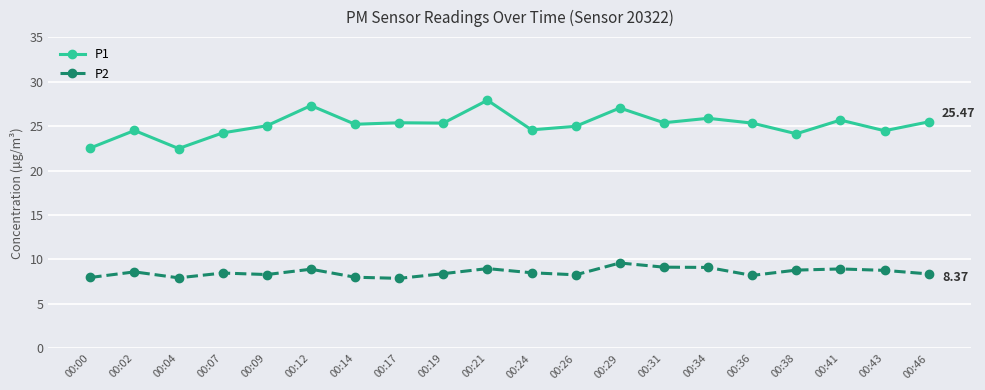

What is the difference between the maximum and minimum values in the P1 series?

5.4